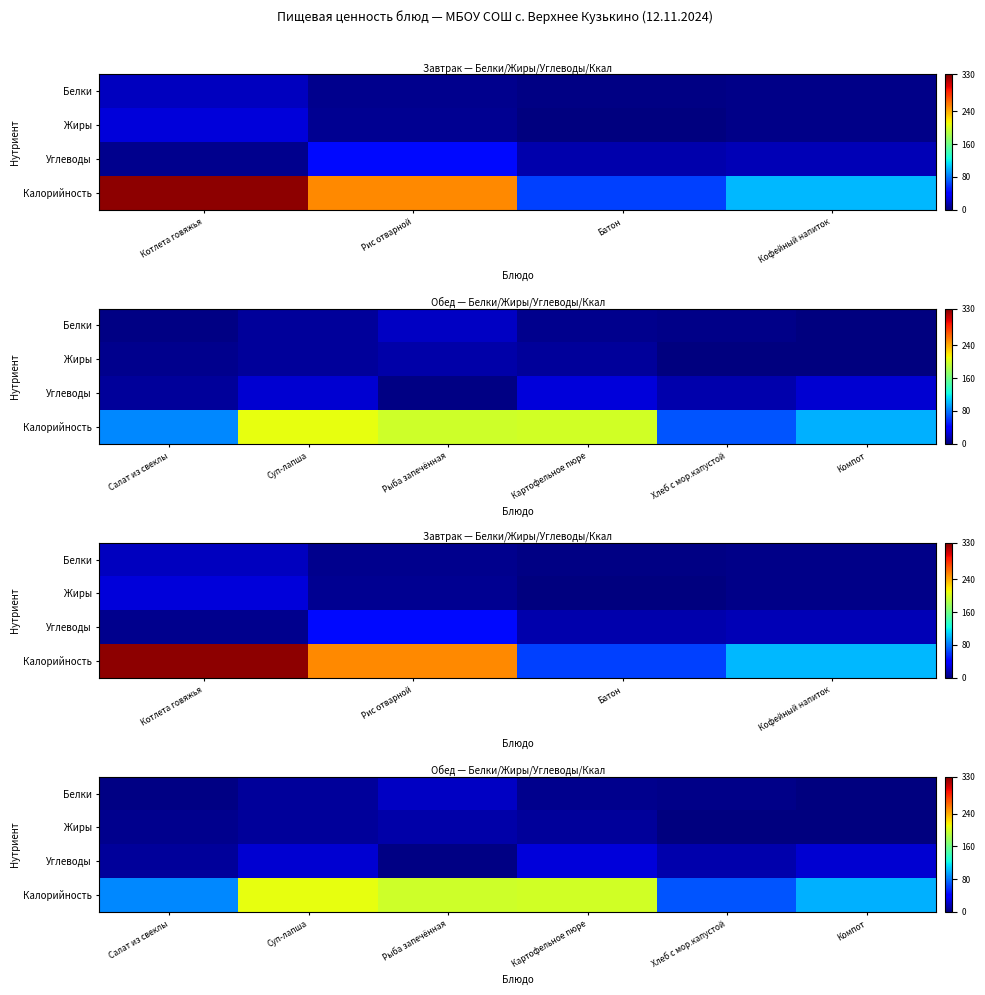

What is the difference between the maximum and minimum values in the Калорийность series?

138.8